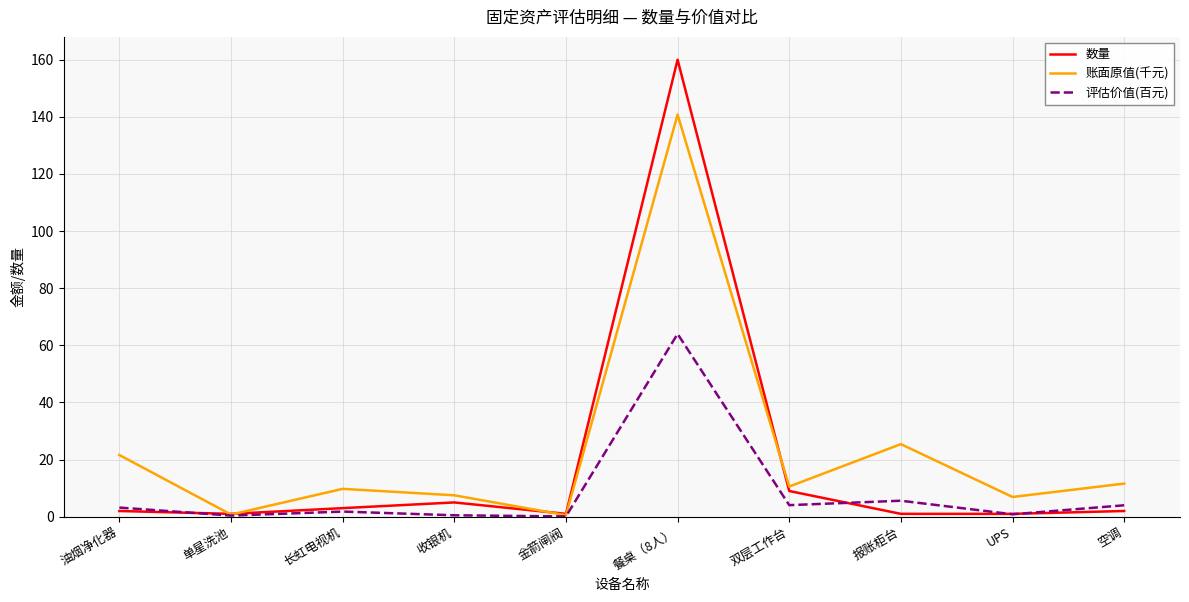

What is the approximate value of 账面原值(千元) at 餐桌（8人）?

140.8